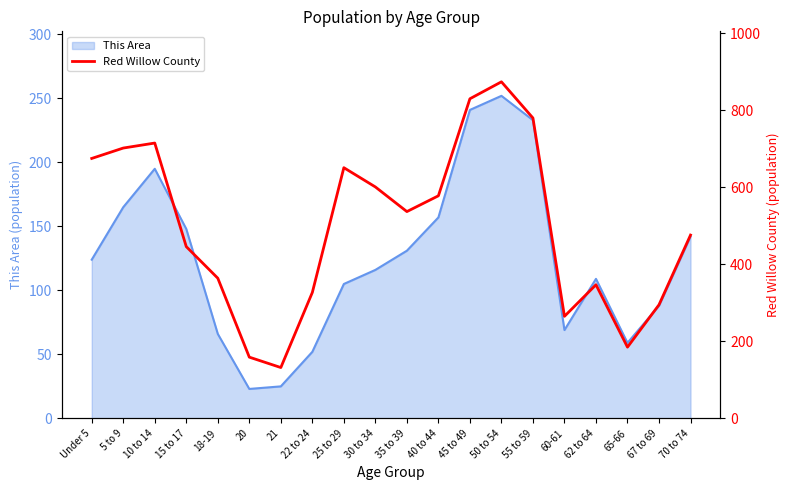

At which category does the chart reach its peak across all series?

50 to 54